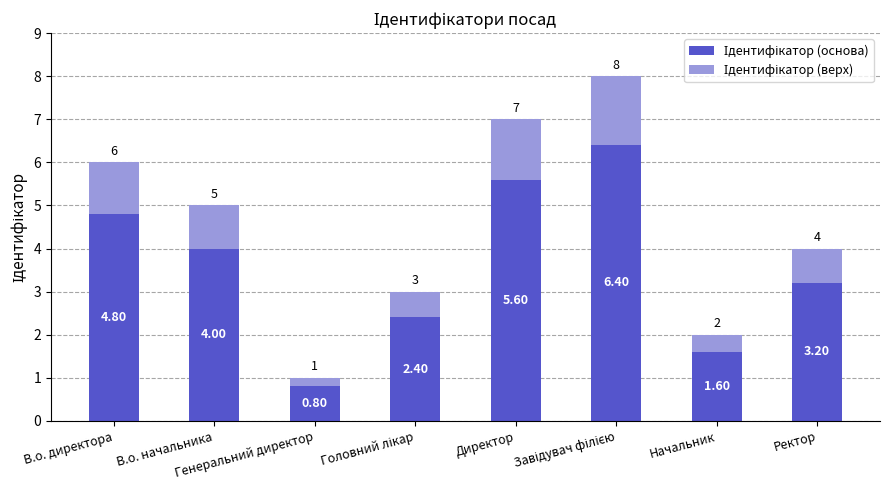

At В.о. начальника, list the series in order from smallest to largest.

Ідентифікатор (верх), Ідентифікатор (основа)